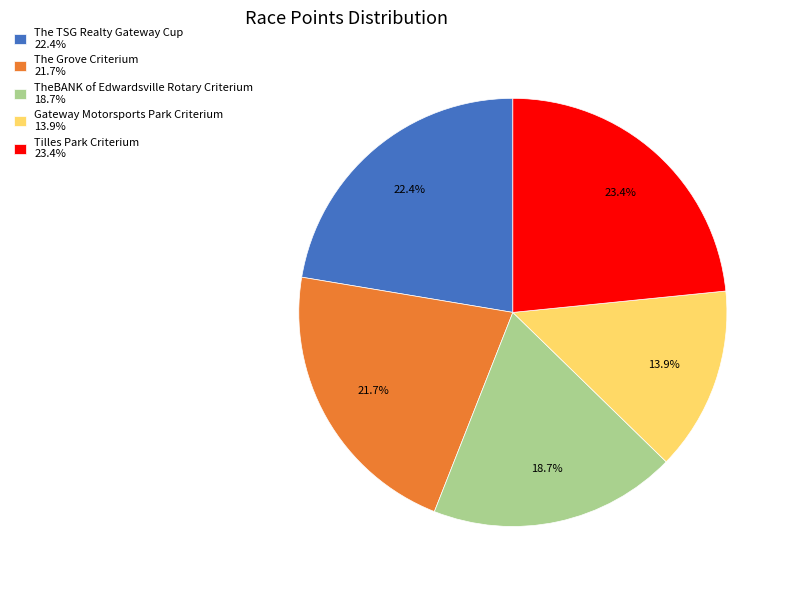

To the nearest percent, what portion does The TSG Realty Gateway Cup represent?

22%